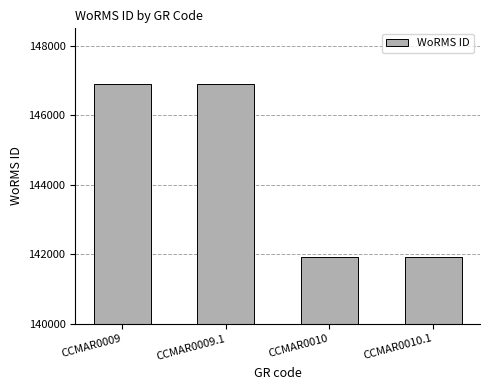

Reading right to left, what are all the values shown in this chart?

CCMAR0010.1=141907	CCMAR0010=141907	CCMAR0009.1=146900	CCMAR0009=146900